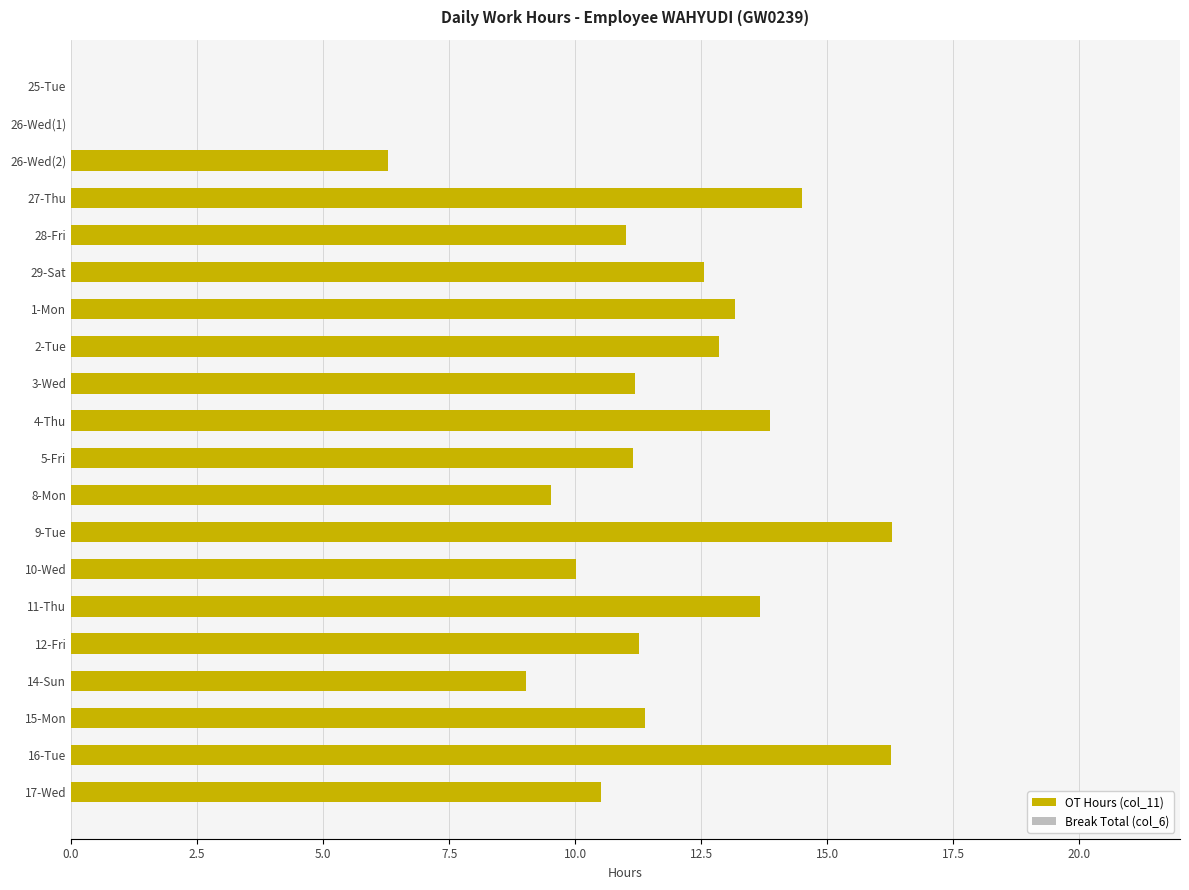

What is the greatest value displayed?

16.3